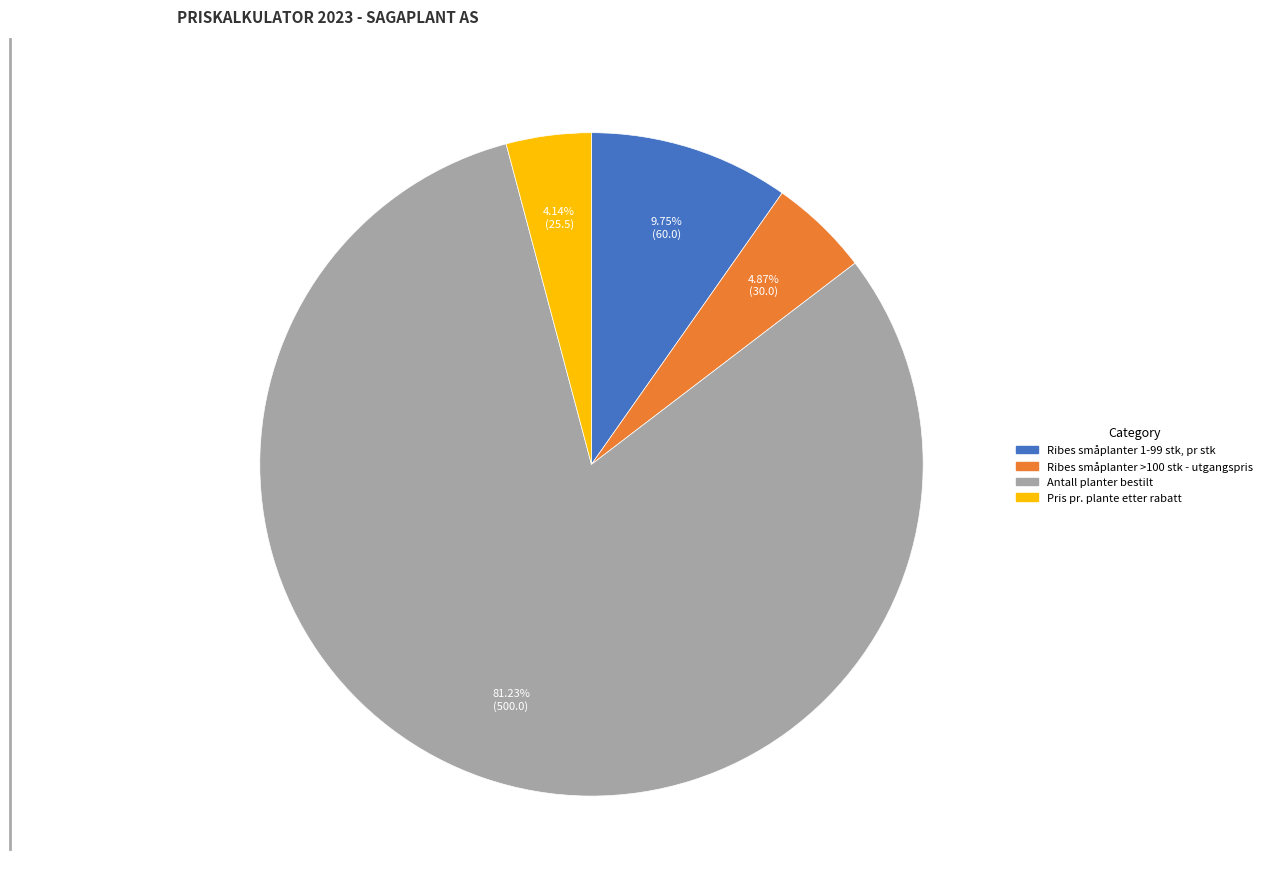

How many segments does this pie chart have?

4